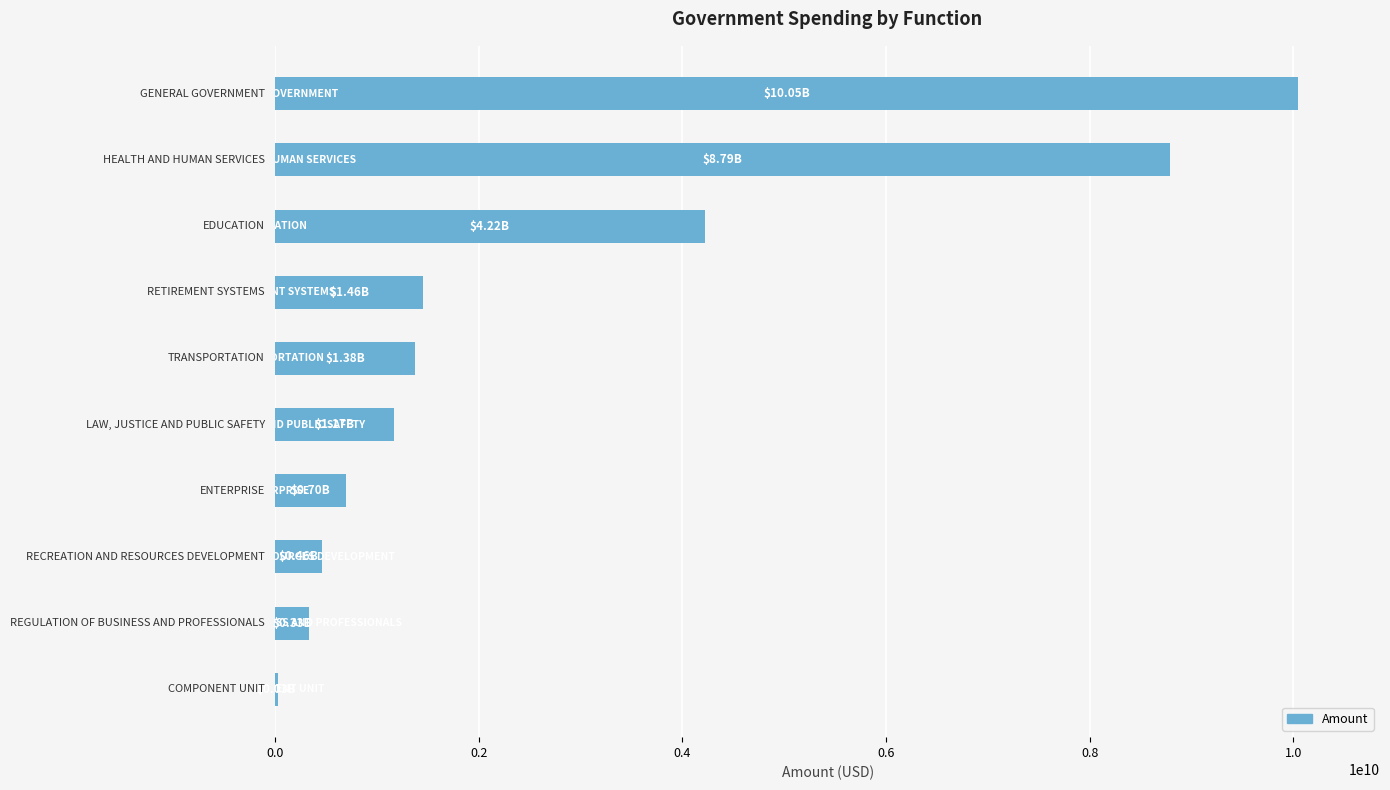

What is the sum of all values?

28574722678.2